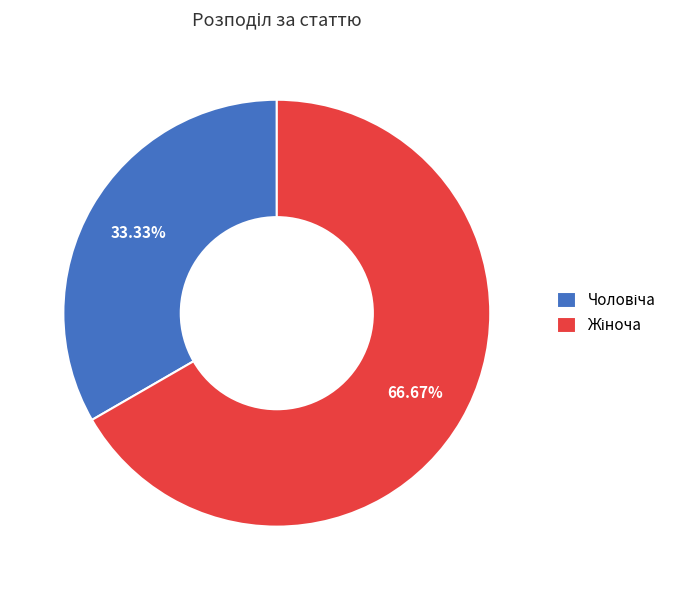

Does any single category account for the majority?

Yes